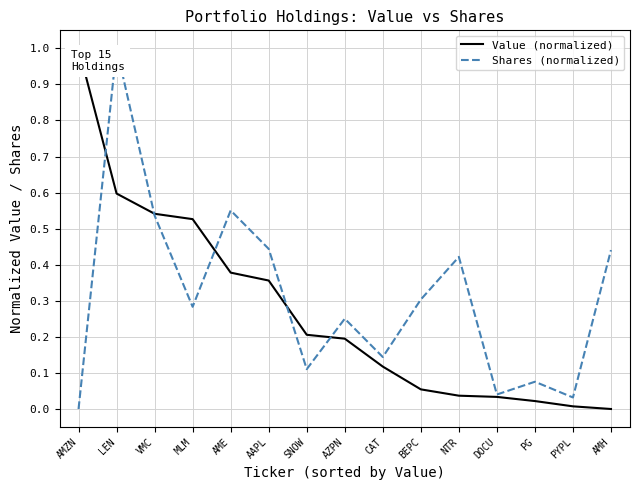

How many positive values does the Value (normalized) series have?

14